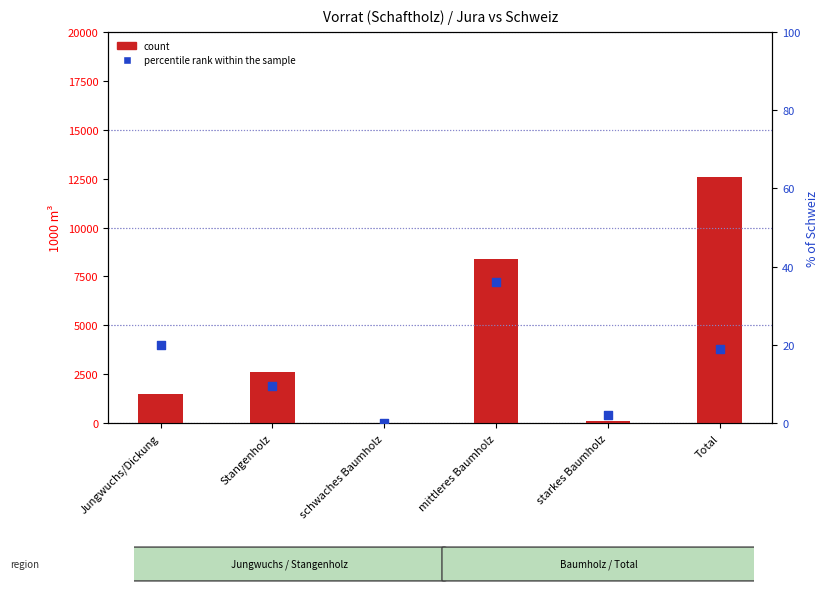

At how many categories does at least one series exceed 6239?

2